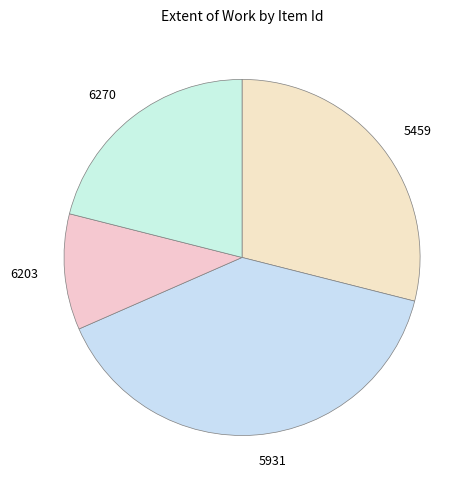

Which category has the biggest portion of the pie?

5931